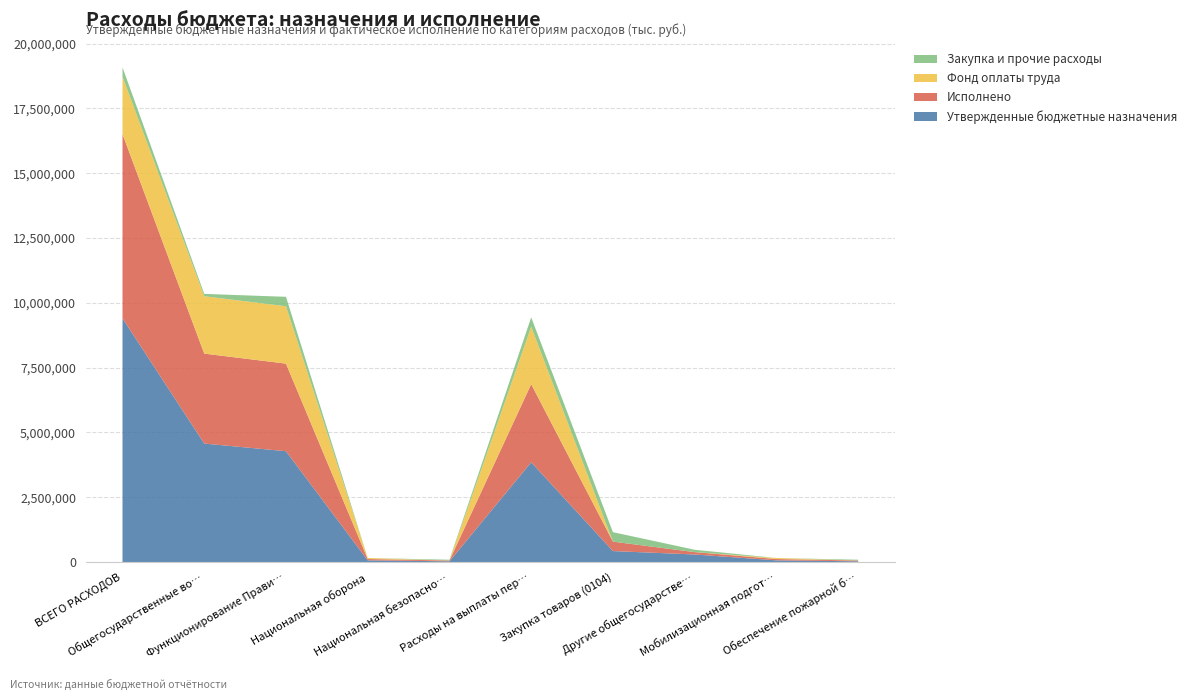

Reading right to left, transcribe all the data shown in this chart.

Утвержденные бюджетные назначения: Обеспечение пожарной безопасности=32000.0	Мобилизационная подготовка=69300.0	Другие общегосударственные вопросы=295500.0	Закупка товаров (0104)=426900.0	Расходы на выплаты персоналу (0104)=3851200.0	Национальная безопасность=32000.0	Национальная оборона=69300.0	Функционирование Правительства=4278100.0	Общегосударственные вопросы=4573600.0	ВСЕГО РАСХОДОВ=9402700.0
Исполнено: Обеспечение пожарной безопасности=30642.0	Мобилизационная подготовка=50706.9	Другие общегосударственные вопросы=91058.4	Закупка товаров (0104)=364575.5	Расходы на выплаты персоналу (0104)=3013131.7	Национальная безопасность=30642.0	Национальная оборона=50706.9	Функционирование Правительства=3377707.1	Общегосударственные вопросы=3468765.5	ВСЕГО РАСХОДОВ=7103345.7
Фонд оплаты труда: Обеспечение пожарной безопасности=0.0	Мобилизационная подготовка=39409.0	Другие общегосударственные вопросы=0.0	Закупка товаров (0104)=0.0	Расходы на выплаты персоналу (0104)=2212245.1	Национальная безопасность=0.0	Национальная оборона=39409.0	Функционирование Правительства=2212245.1	Общегосударственные вопросы=2212245.1	ВСЕГО РАСХОДОВ=2212245.1
Закупка и прочие расходы: Обеспечение пожарной безопасности=30642.0	Мобилизационная подготовка=0.0	Другие общегосударственные вопросы=91058.4	Закупка товаров (0104)=364575.5	Расходы на выплаты персоналу (0104)=364575.5	Национальная безопасность=30642.0	Национальная оборона=0.0	Функционирование Правительства=364575.5	Общегосударственные вопросы=91058.4	ВСЕГО РАСХОДОВ=364575.5